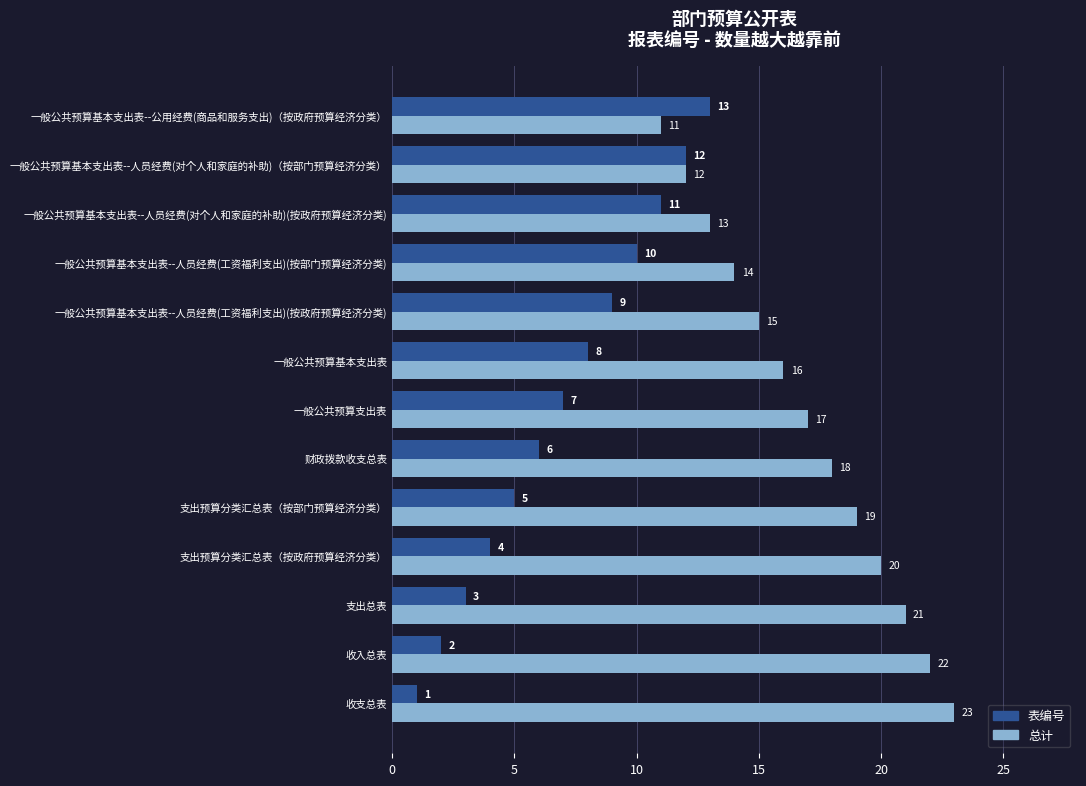

What is the difference between the maximum and second lowest values in the 总计 series?

11